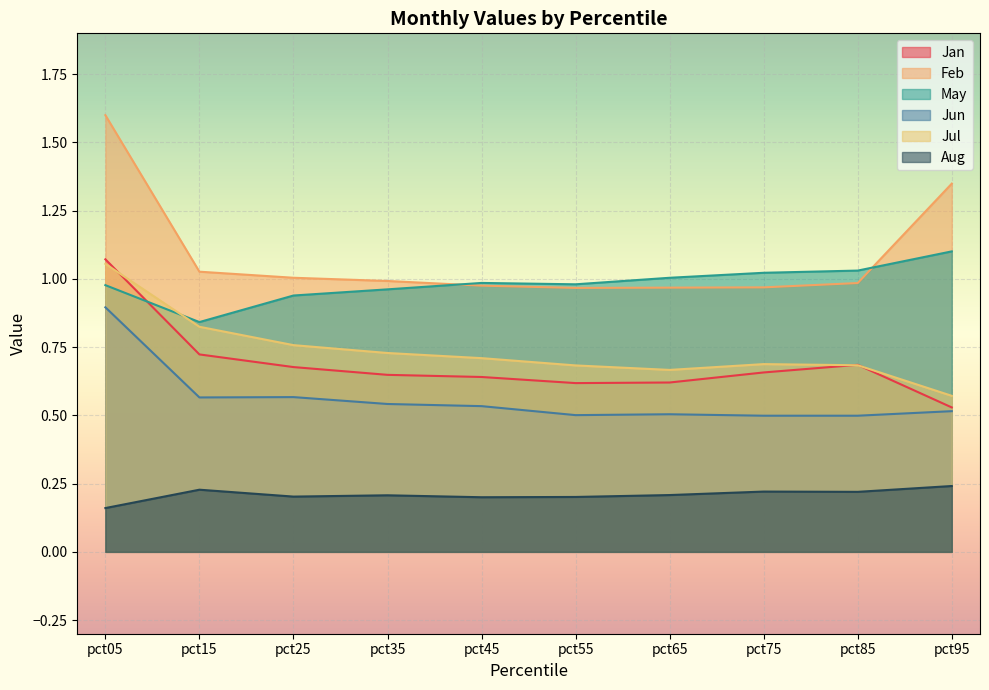

What is the sum of all Aug values?

2.1